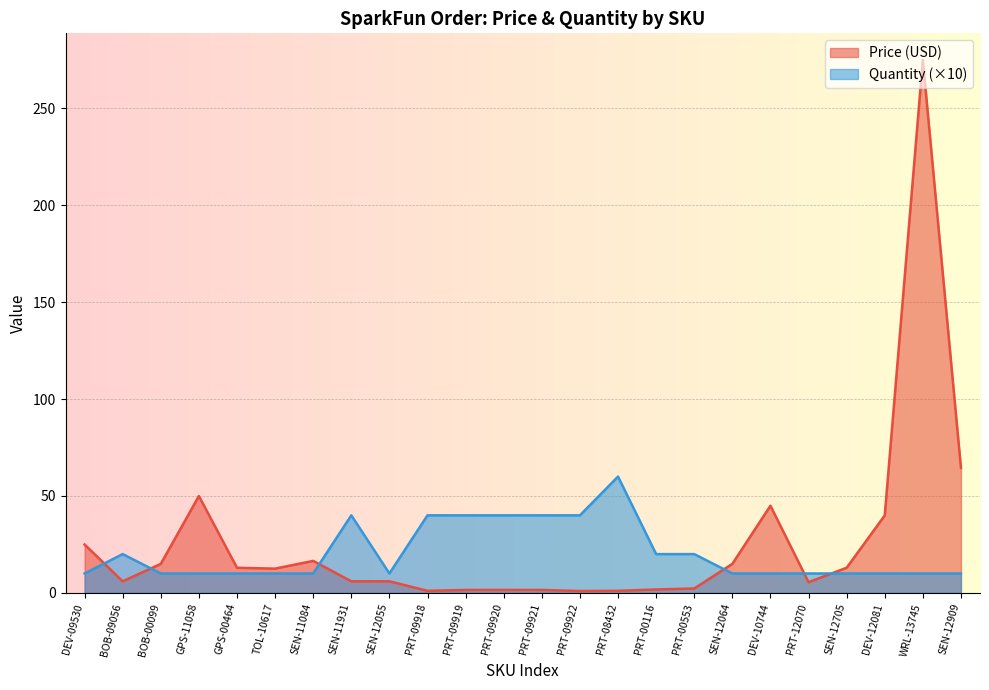

After their last crossing, which series has the higher values: Quantity or Price (USD)?

Price (USD)